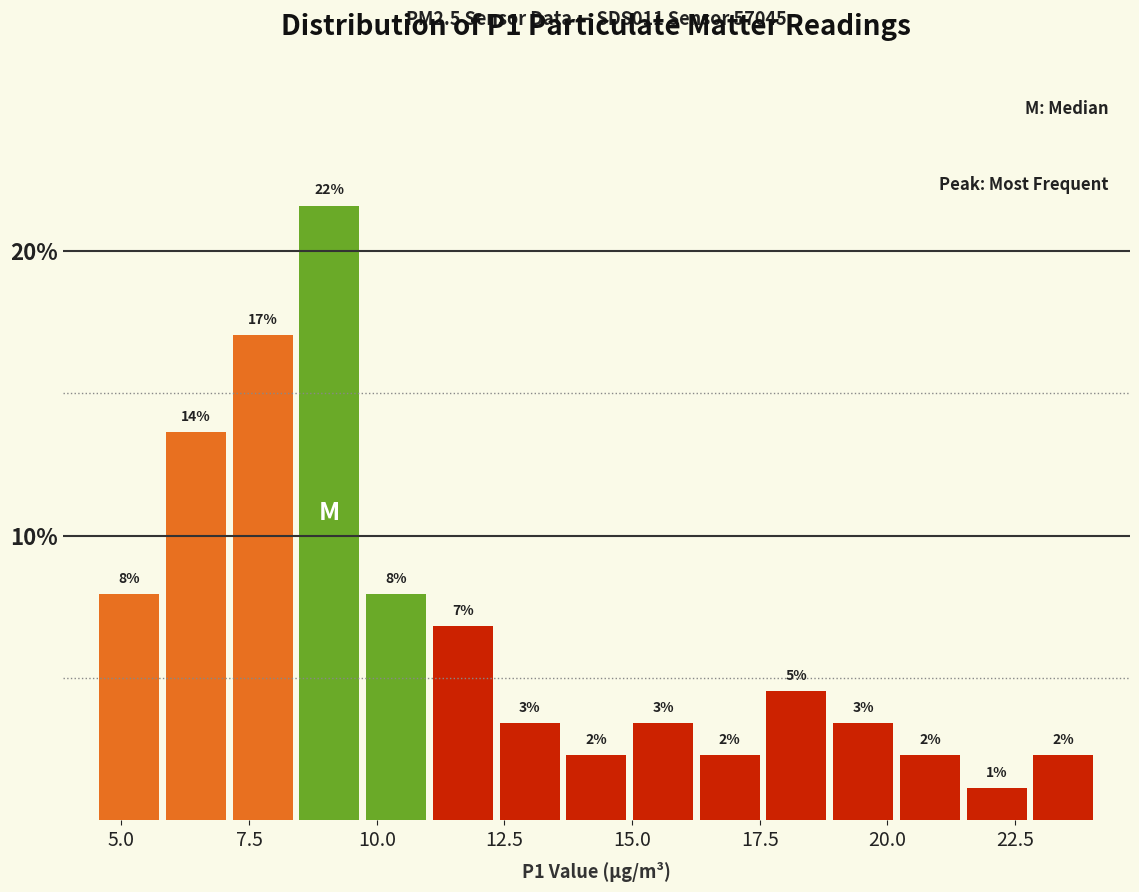

Read against the x-axis, roughly where is the centre of the tallest bar?

9.0